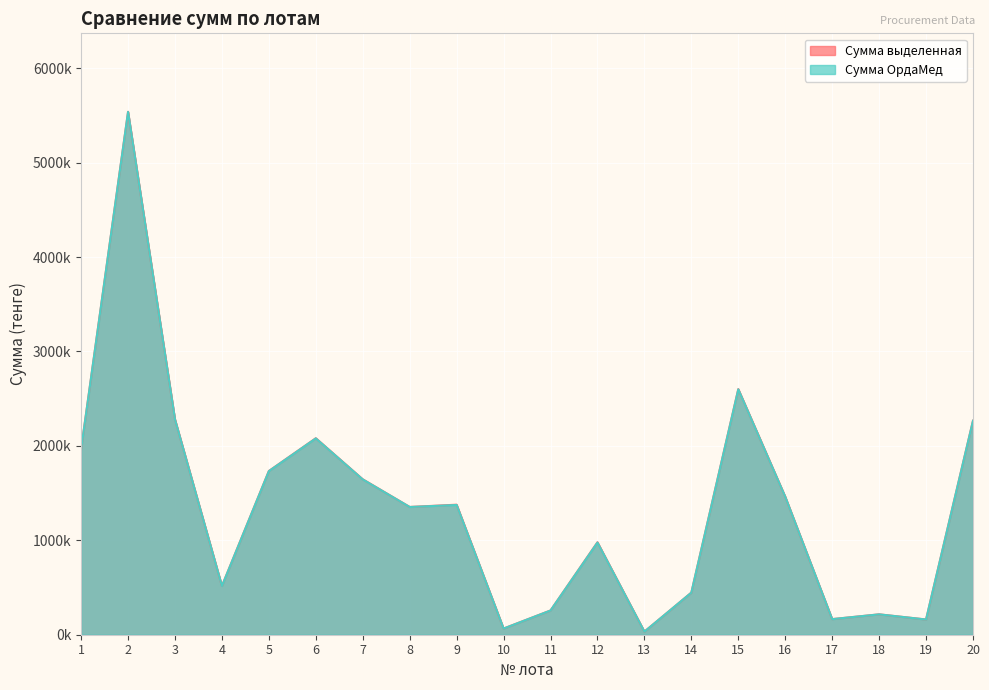

Where is Сумма ОрдаМед nearest to the value 2784550?

15